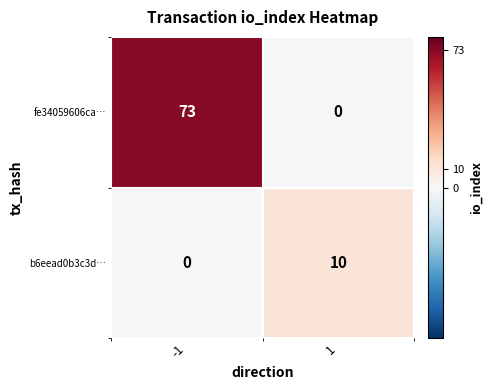

Which series changed the most between -1 and 1?

fe34059606ca…